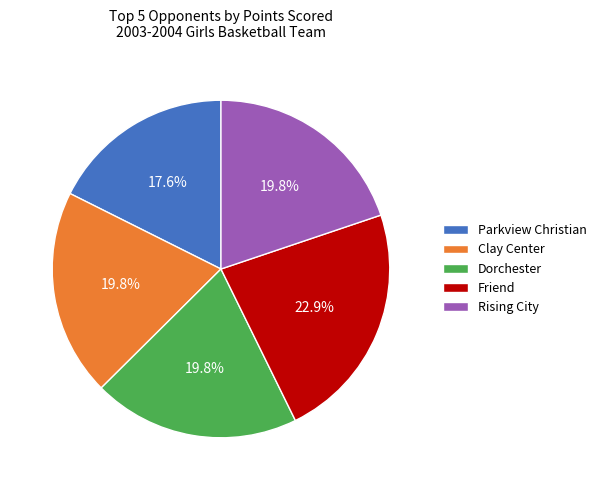

Which slice is the largest?

Friend